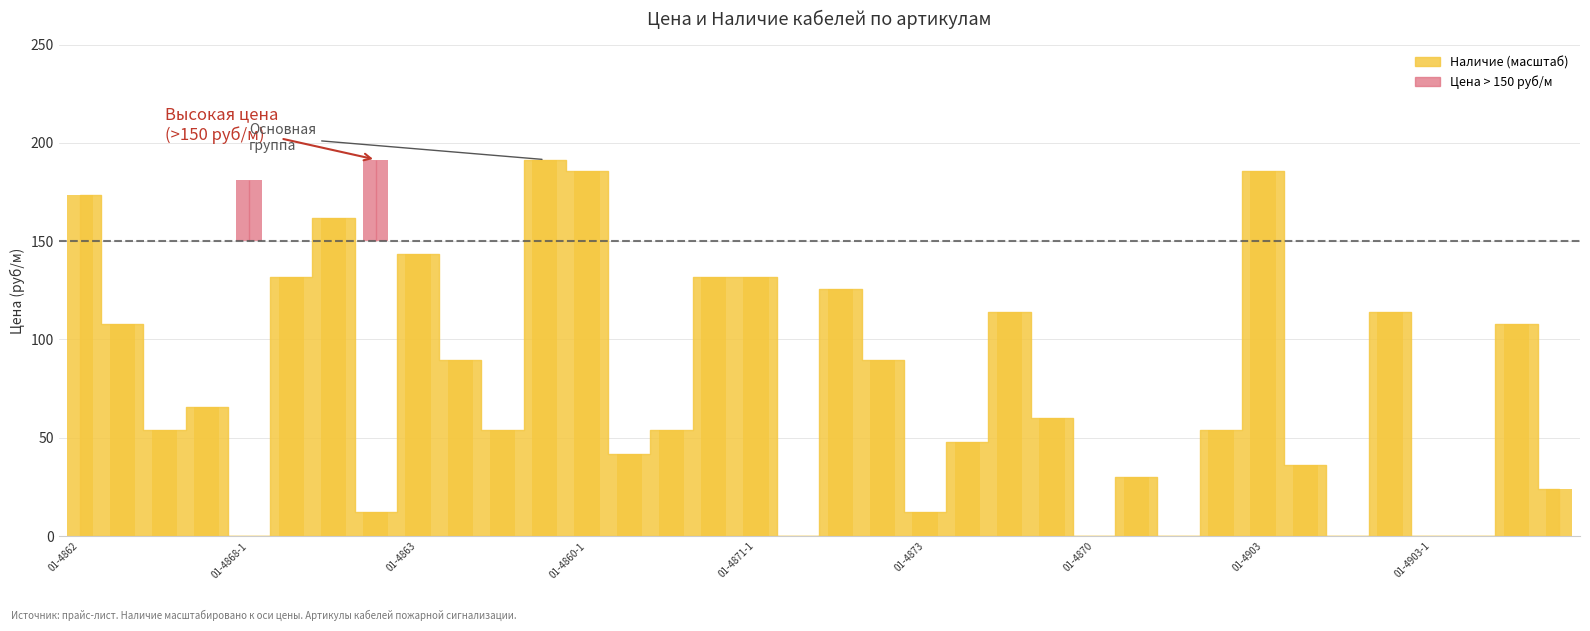

Reading left to right, transcribe all the data shown in this chart.

173.6	107.7	53.9	65.8	0.0	131.7	161.6	12.0	143.6	89.8	53.9	191.5	185.5	41.9	53.9	131.7	131.7	0.0	125.7	89.8	12.0	47.9	113.7	59.8	0.0	29.9	0.0	53.9	185.5	35.9	0.0	113.7	0.0	0.0	107.7	23.9